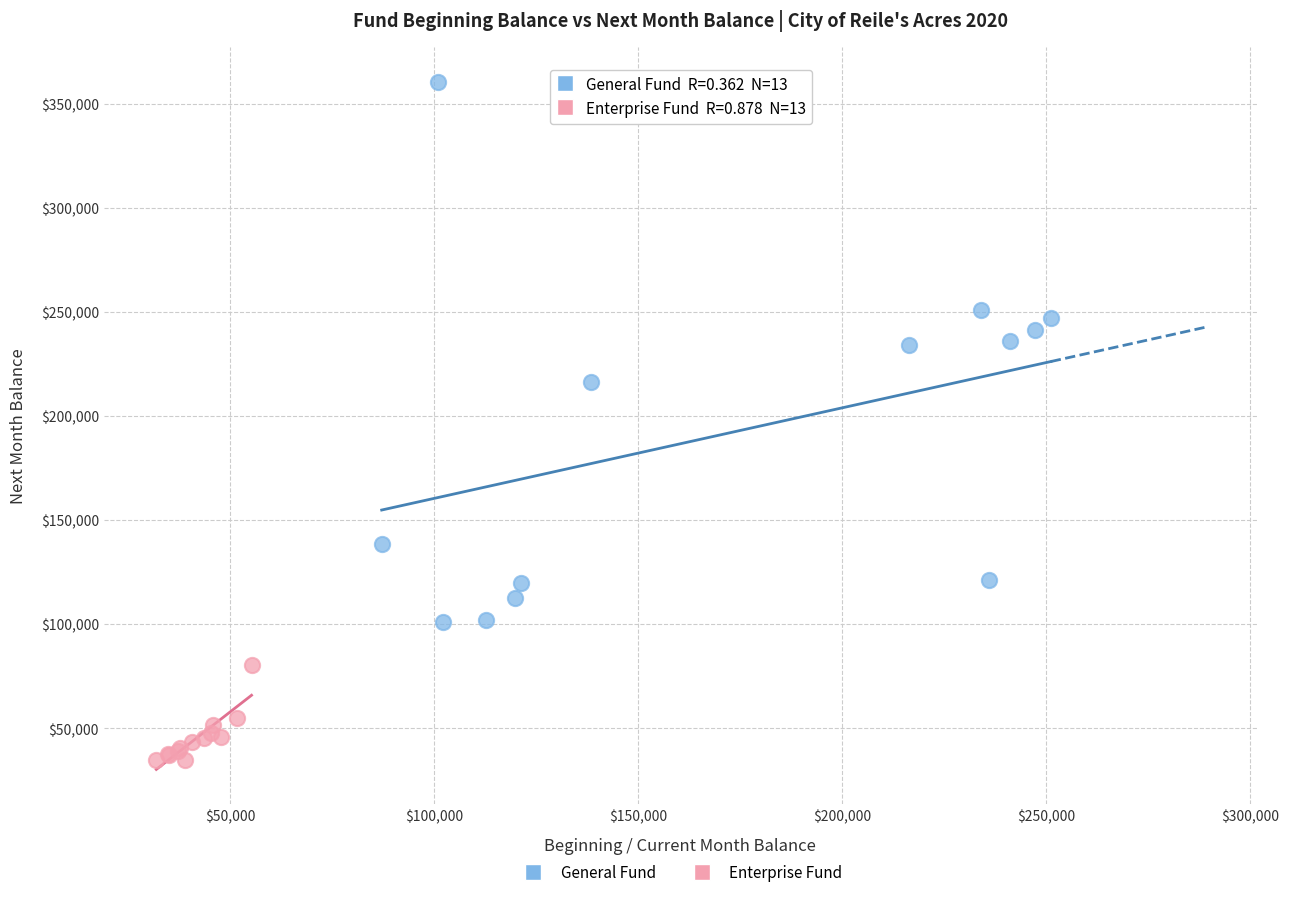

Which series contains the highest Y value?

General Fund